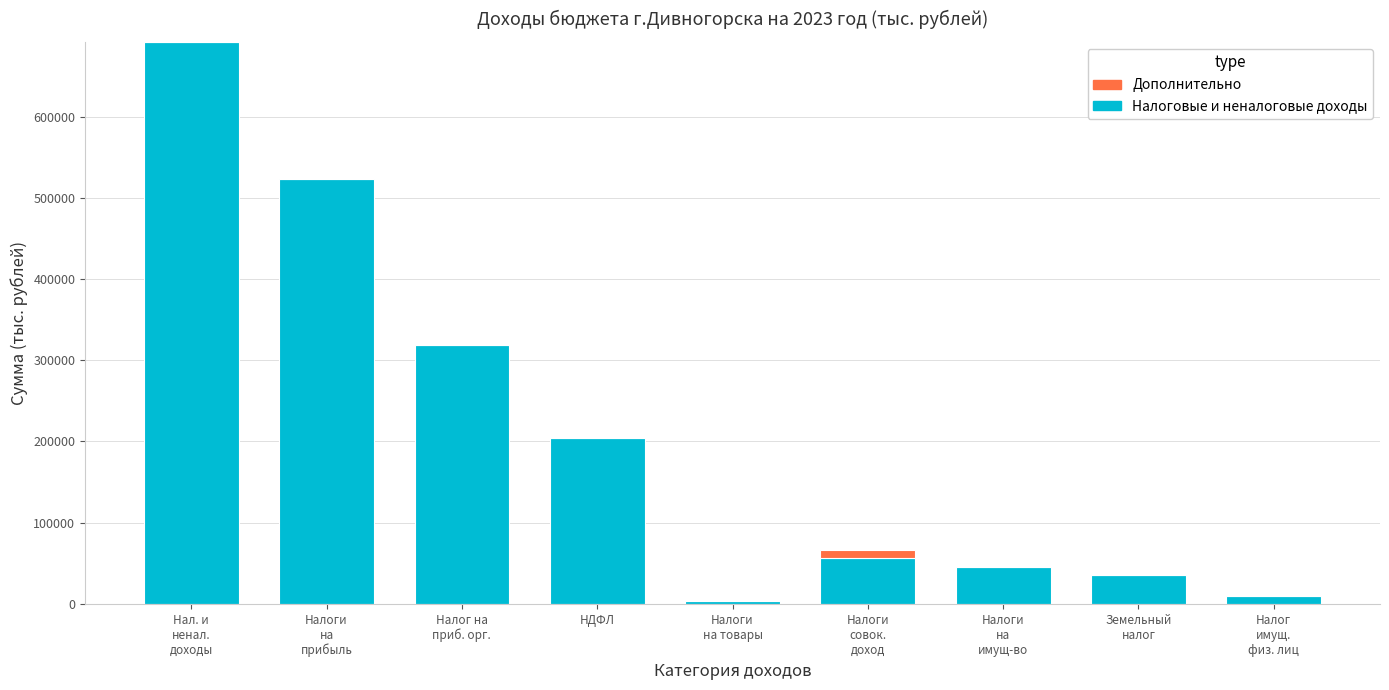

What is the sum of all Налоговые и неналоговые доходы values?

1889810.1